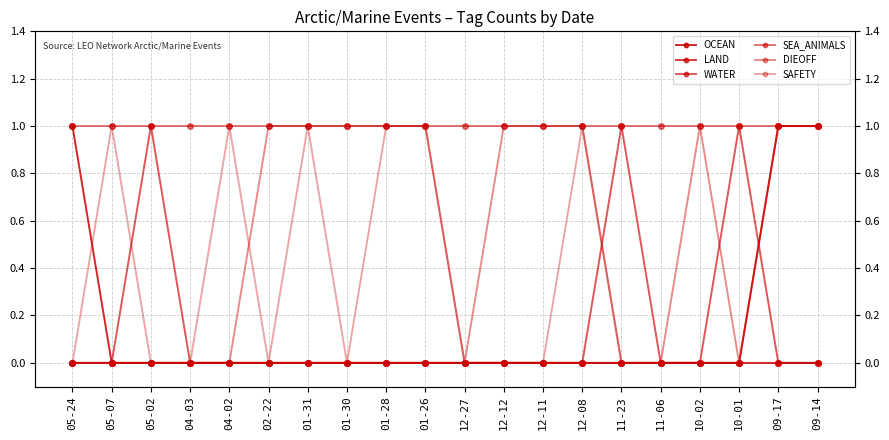

Which series has the widest spread of values?

OCEAN